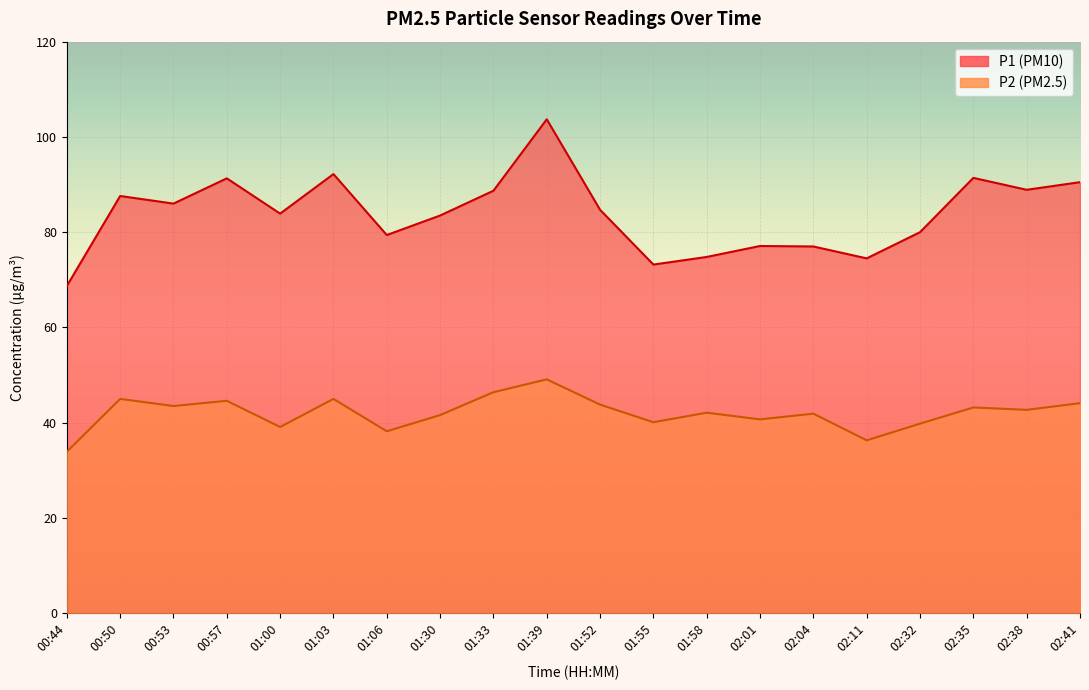

Which series has the largest total across all categories?

P1